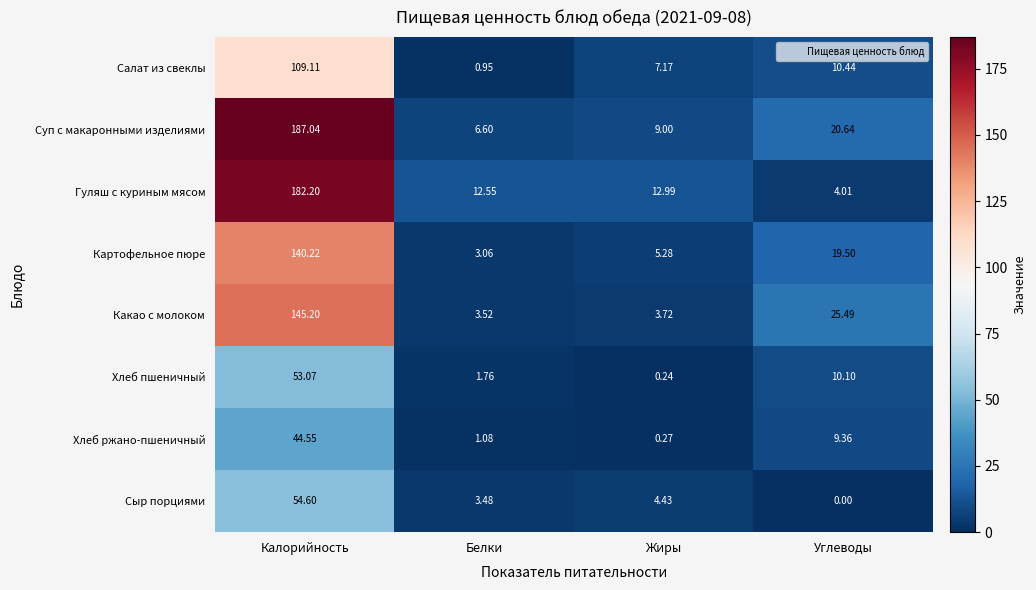

At which category does the chart reach its peak across all series?

Калорийность